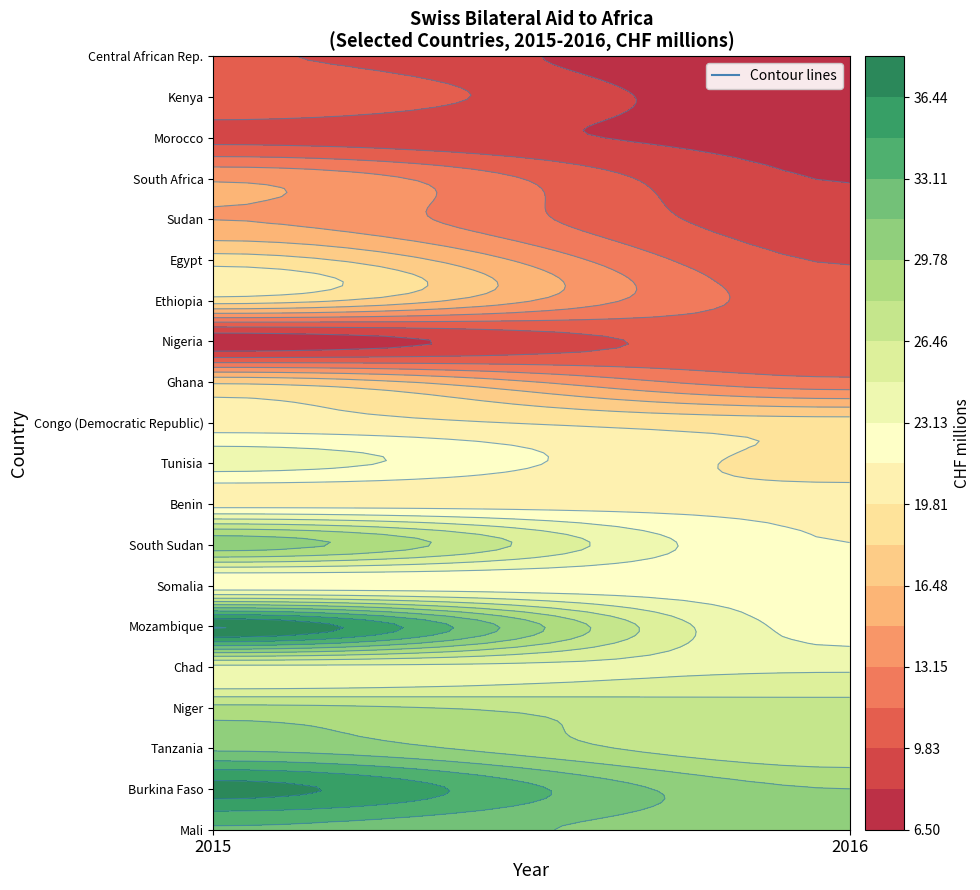

Count the Morocco values in the range 7 to 9.

1